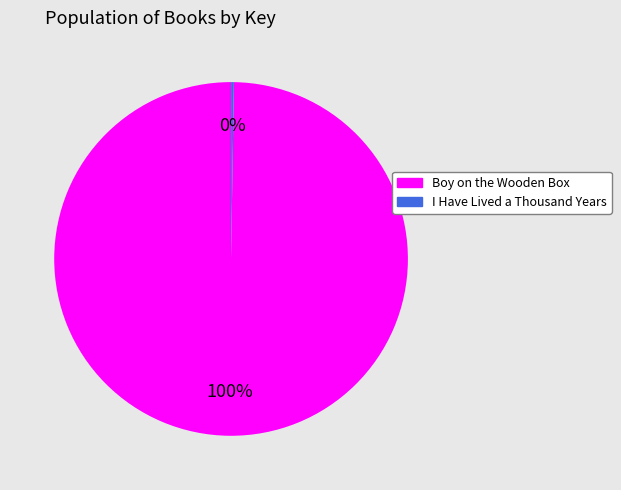

To the nearest percent, what percentage of the pie is Boy on the Wooden Box?

100%